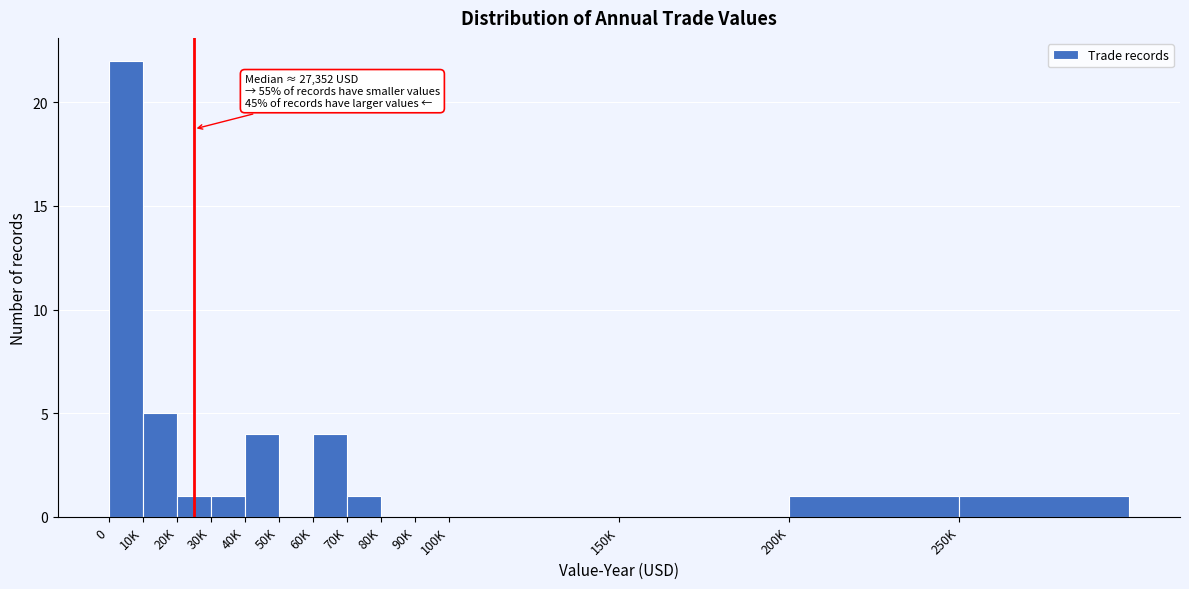

Reading left to right, list all the values displayed in this chart.

0=22	10K=5	20K=1	30K=1	40K=4	50K=0	60K=4	70K=1	80K=0	90K=0	100K=0	150K=0	200K=1	250K=1